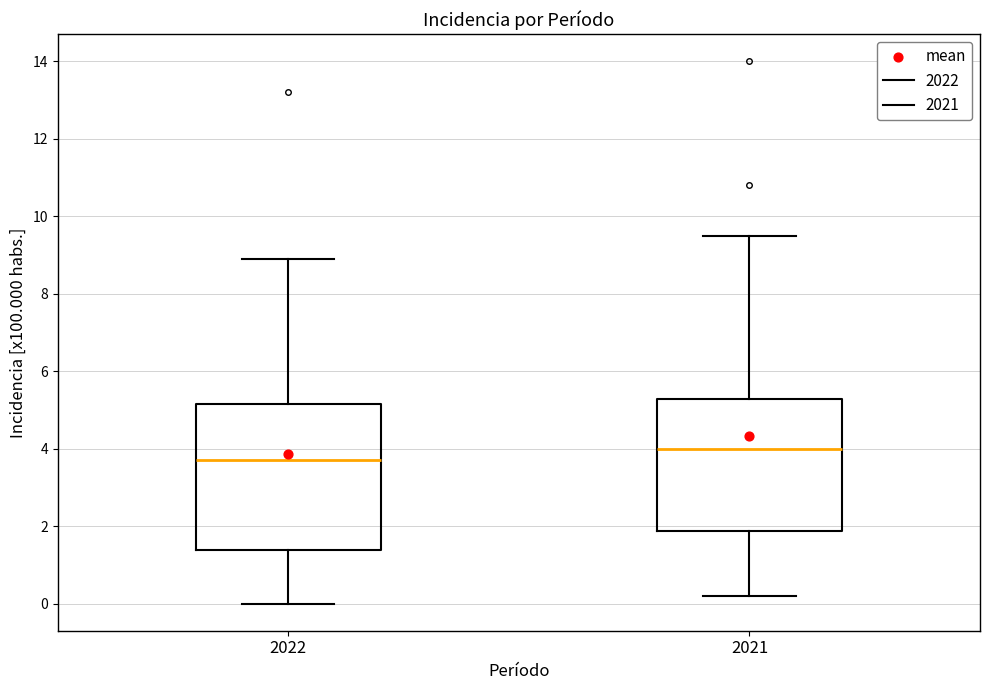

Reading left to right, read every box against the y-axis: the position of its median line, the range the box covers, and the ends of its whiskers. The values are not printed on the chart, so give them approximately, as read against the axis.

2022: median 3.8, box 1.4 to 5.2, whiskers 0.0 to 9.0
2021: median 4.0, box 1.8 to 5.2, whiskers 0.2 to 9.6